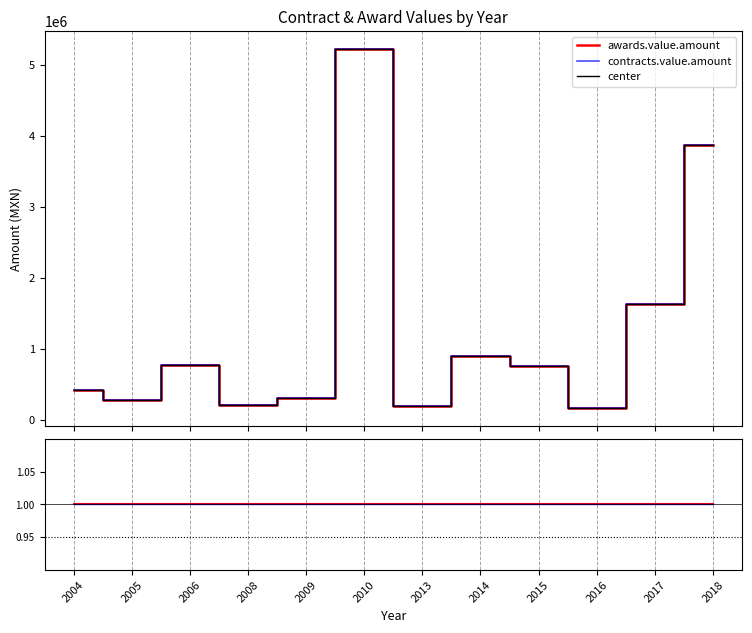

True or false: awards.value.amount has a value of 1.4 at 2010.

False